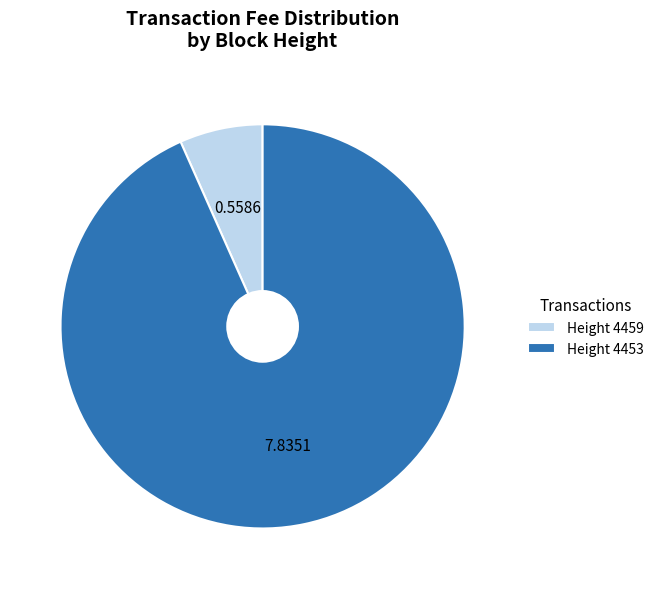

Rank the categories by value from lowest to highest.

Height 4459, Height 4453